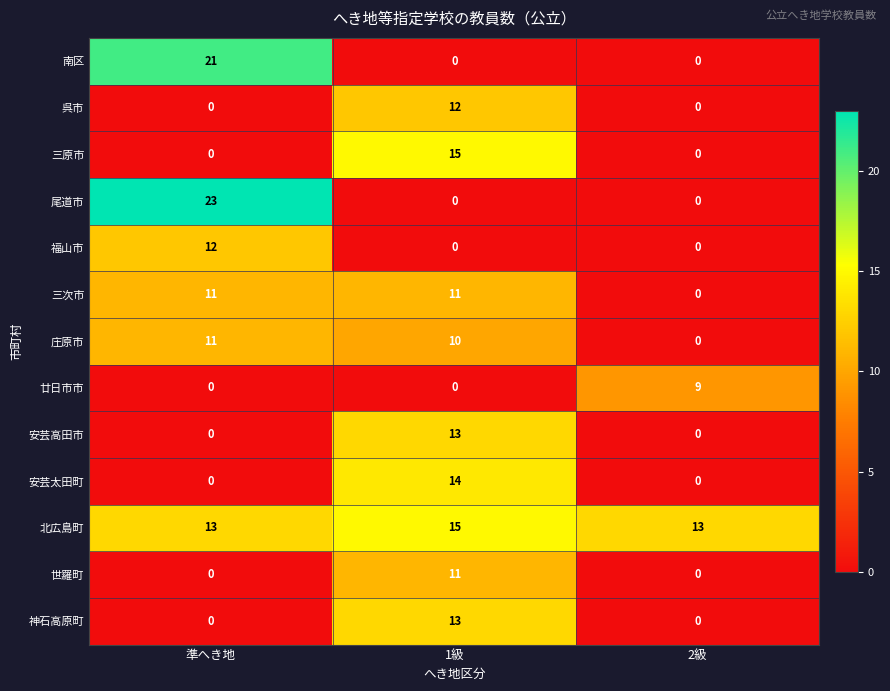

Is it true that 安芸高田市 equals 22 at 1級?

False